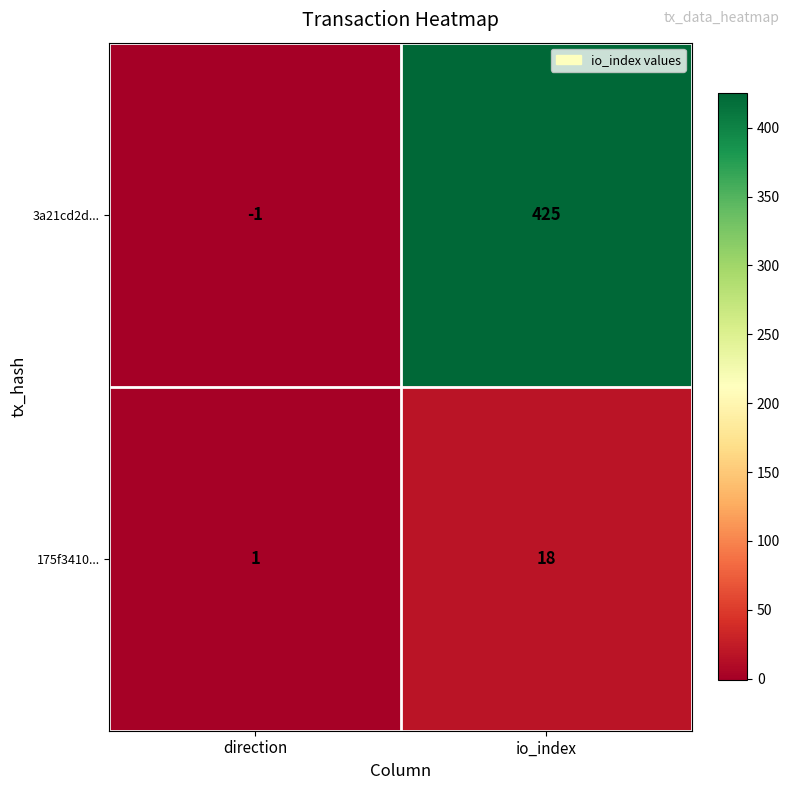

What is the difference between the maximum and minimum values in the 175f3410... series?

17